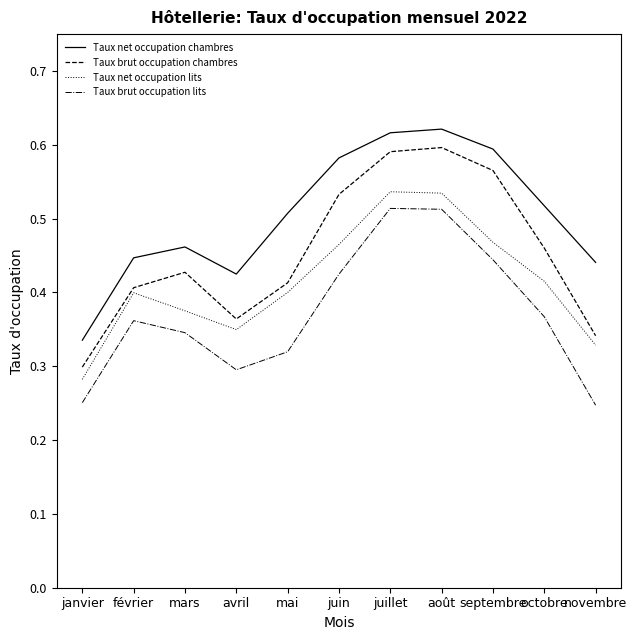

Is it true that Taux brut occupation chambres equals 0.1 at octobre?

False